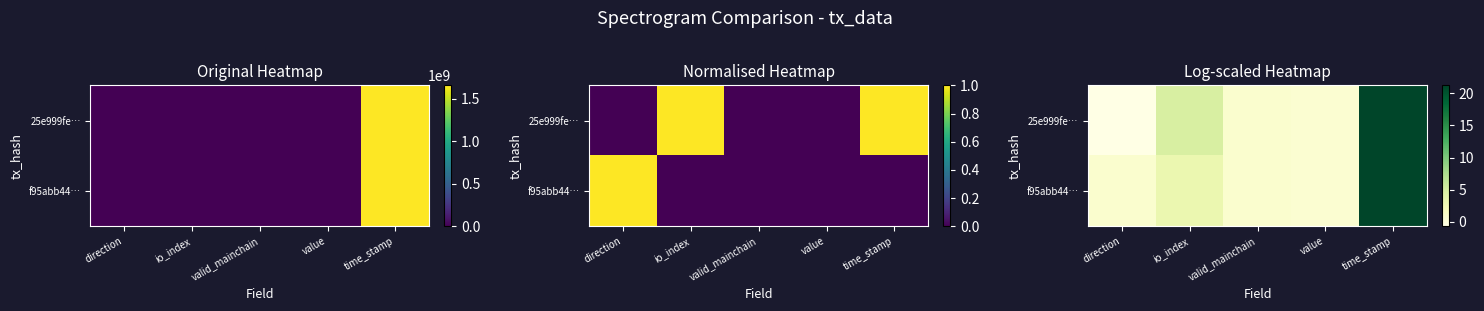

At which category is the sum across all series the highest?

time_stamp